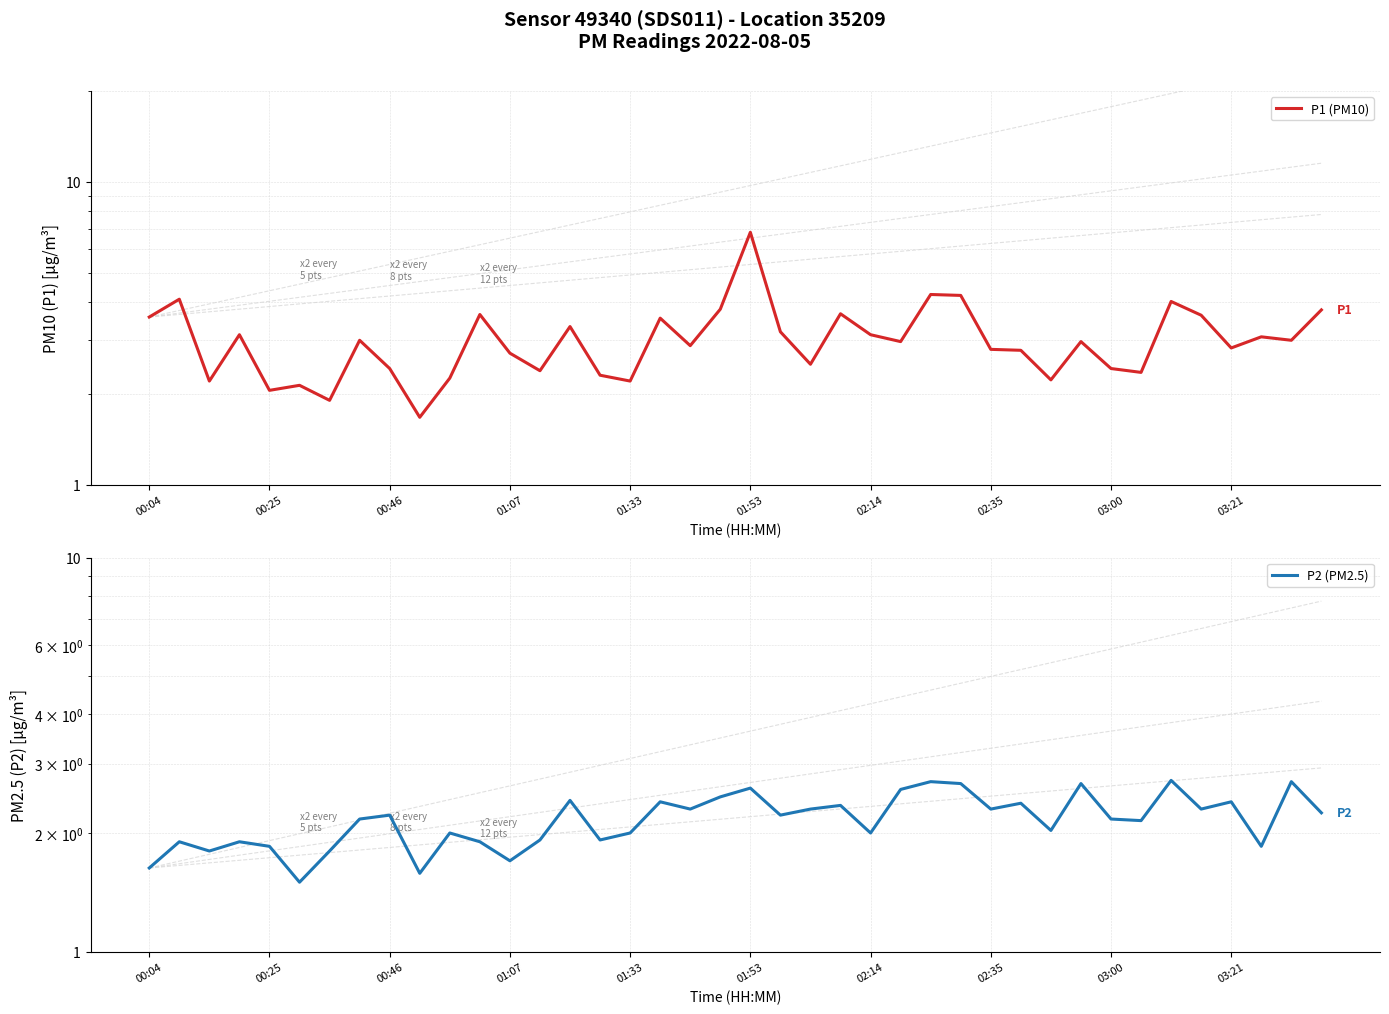

How many lines are shown in the chart?

2